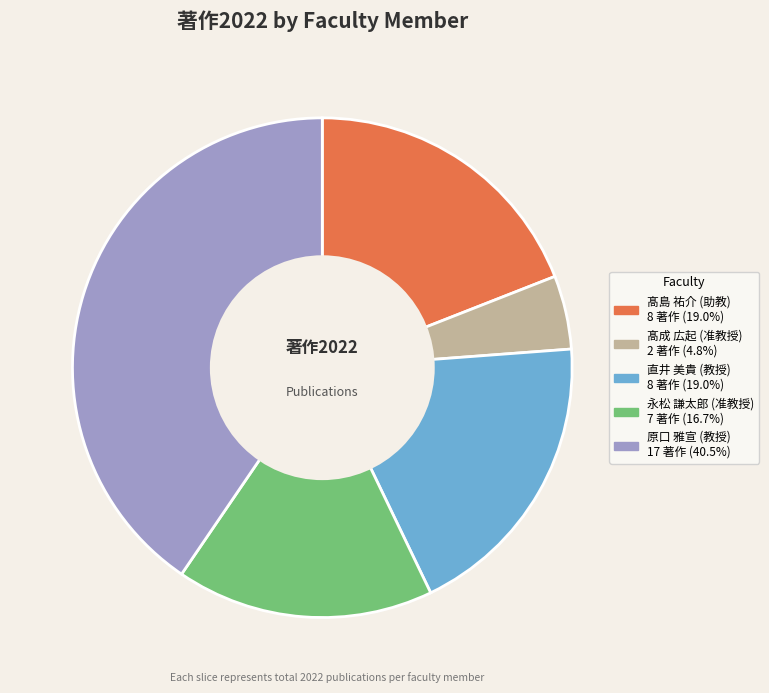

Which slice is the smallest?

髙成 広起 (准教授)